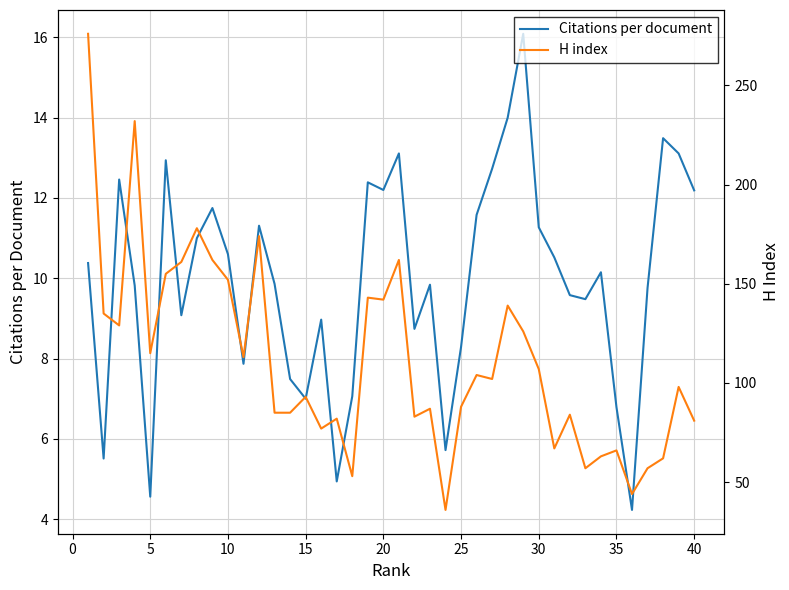

The value of Citations per document at 40 is 5.9. True or false?

False